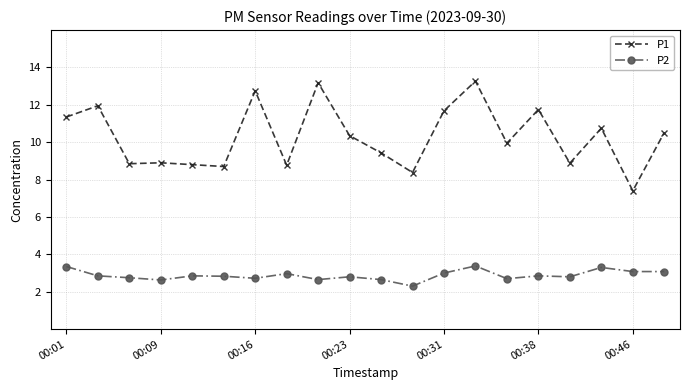

List the series in order of their overall mean, lowest first.

P2, P1